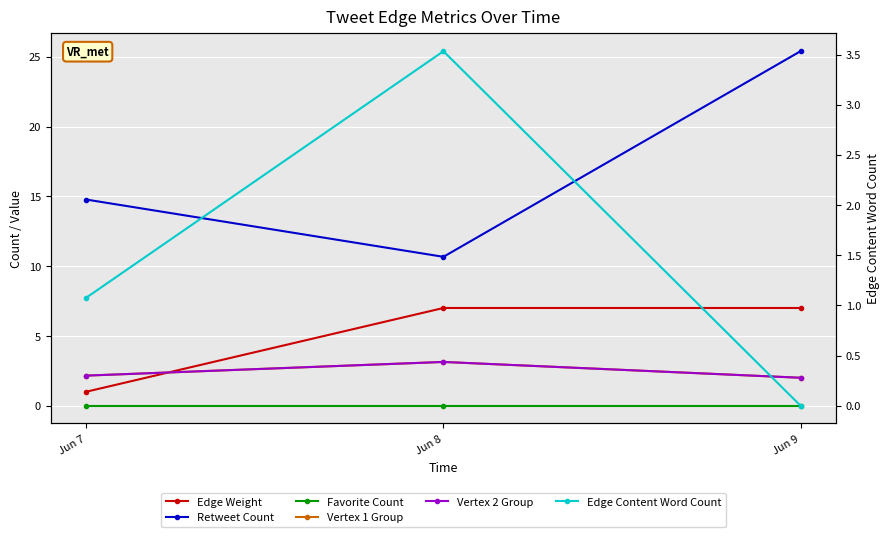

Is this an area chart (filled region under the line)?

No